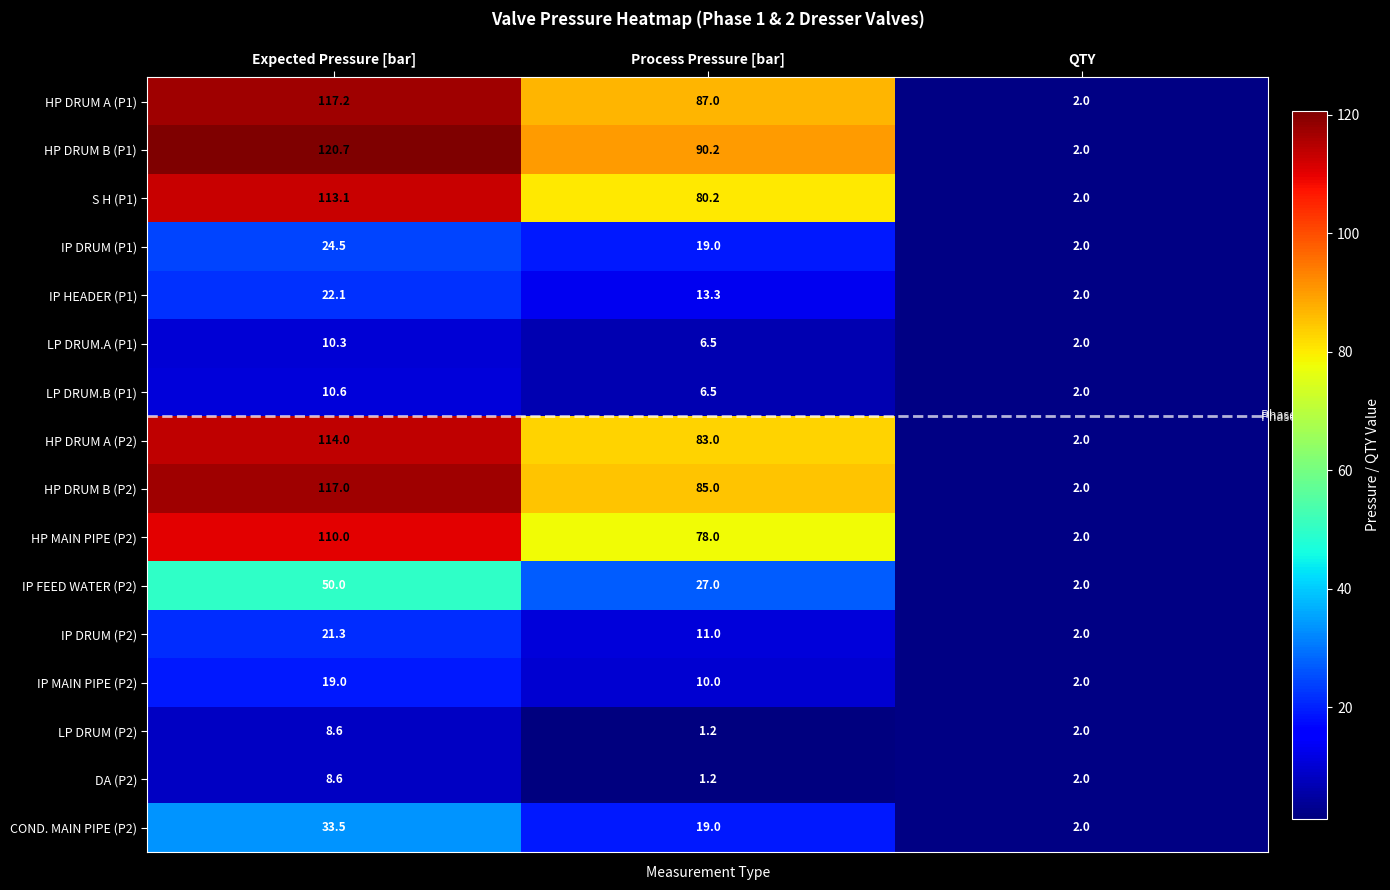

What is the difference between the LP DRUM.A (P1) values at Expected Pressure [bar] and QTY?

8.3